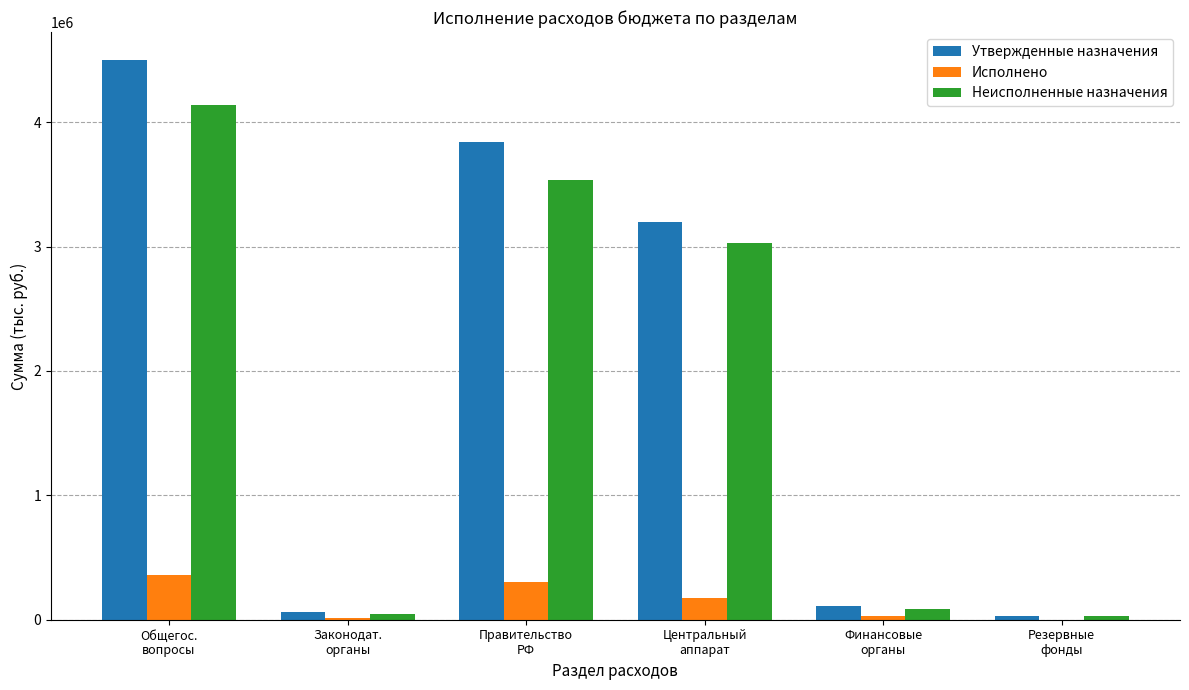

What is the sum of all Исполнено values?

878105.7